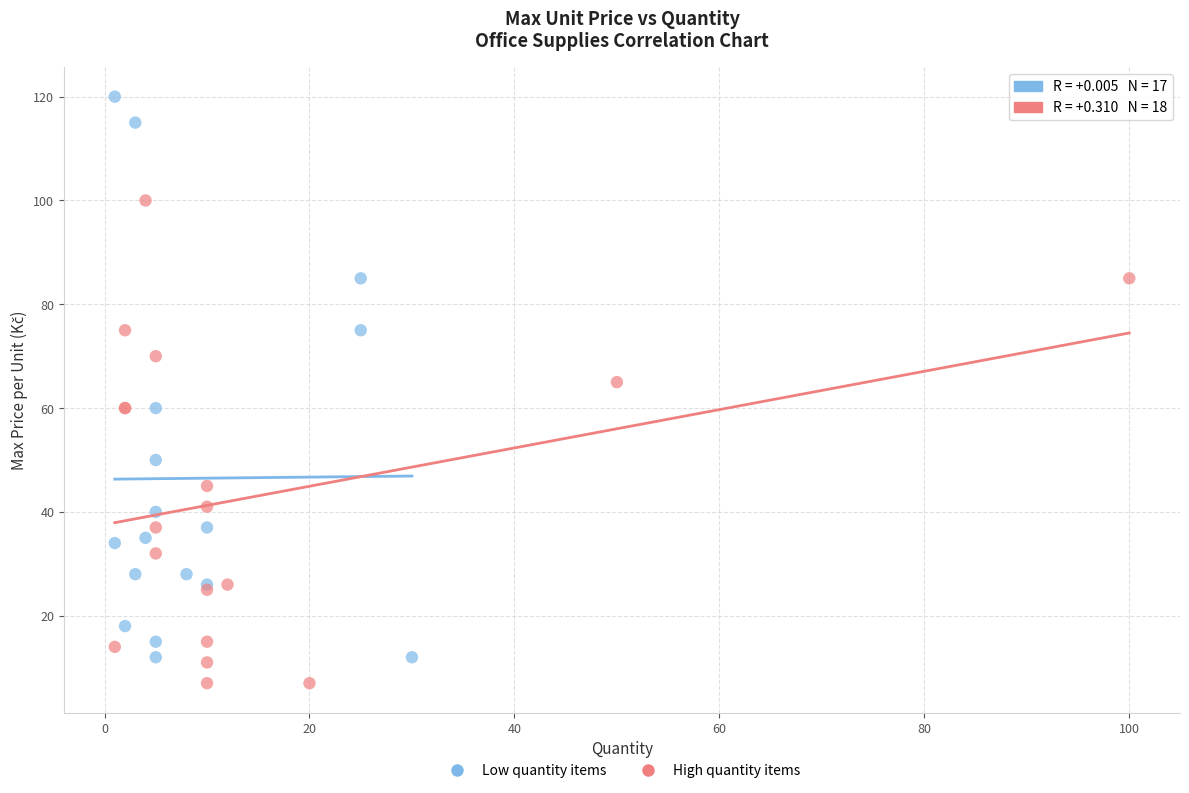

Which series has the largest Y range (max minus min)?

Low quantity items